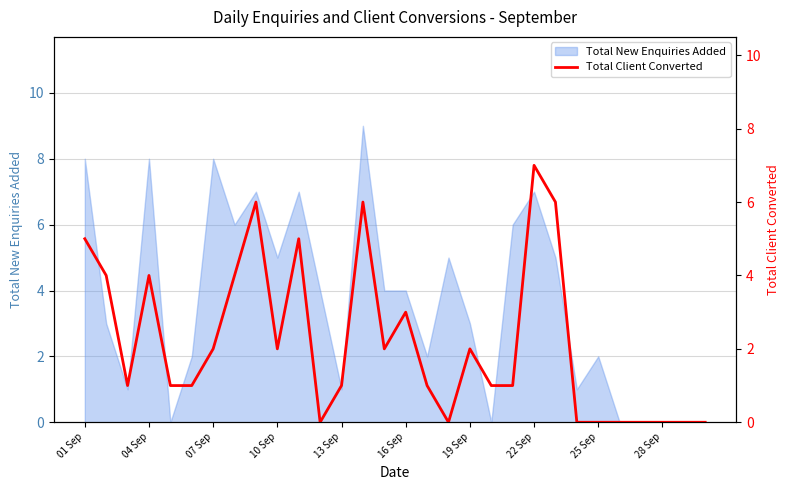

At which label does the data first exceed 1?

01 Sep